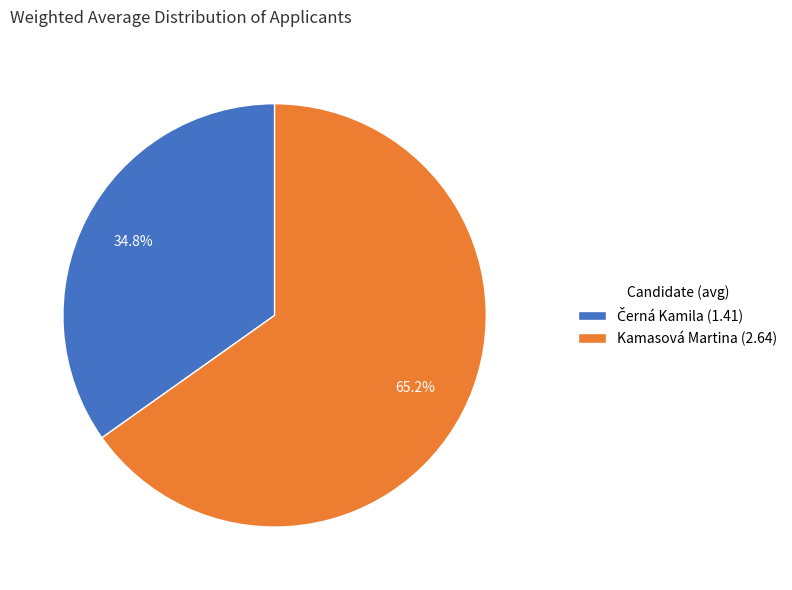

Which slice represents more than half of the pie?

Kamasová Martina (2.64)